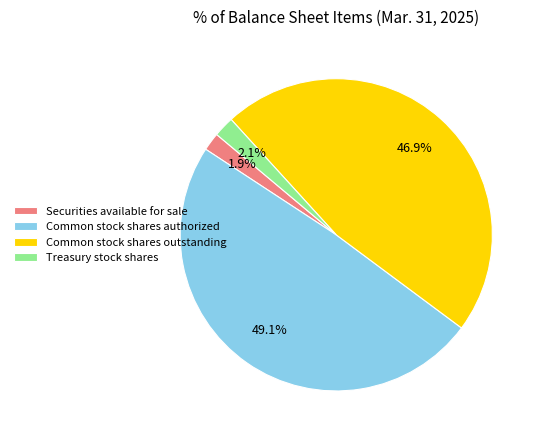

Count the number of slices in the pie.

4